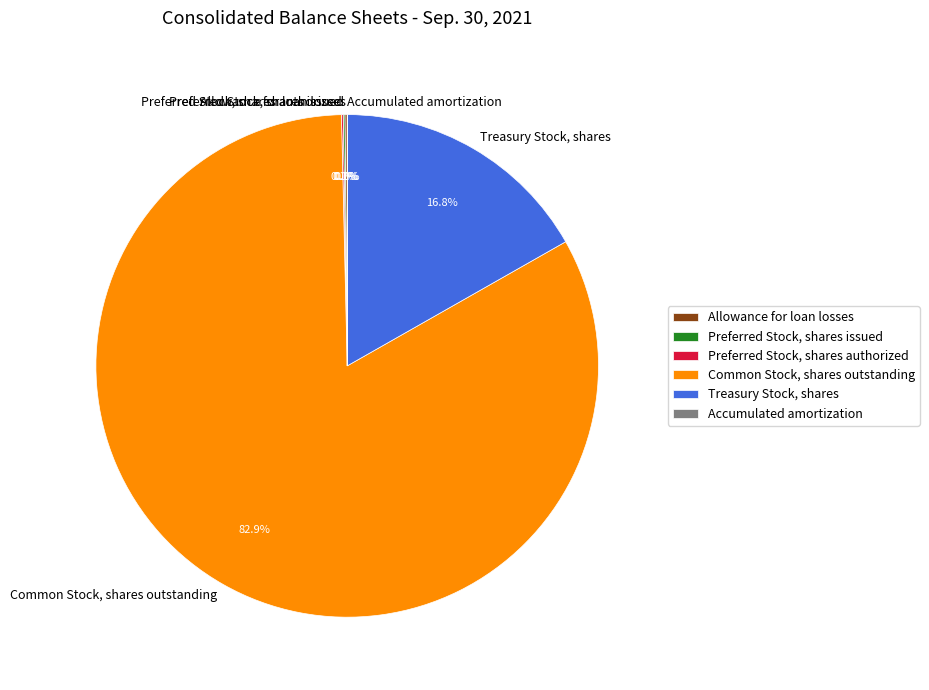

Does Common Stock, shares outstanding represent more than half of the total?

Yes